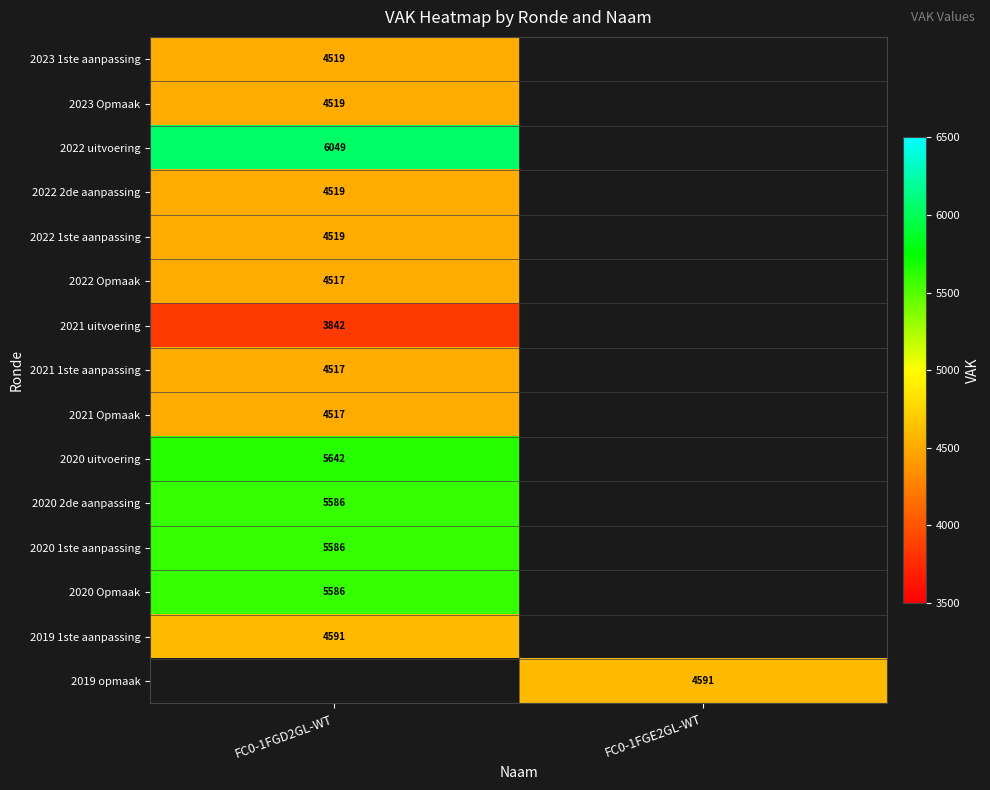

The 2022 Opmaak series shows 4517 at FC0-1FGD2GL-WT. True or false?

True